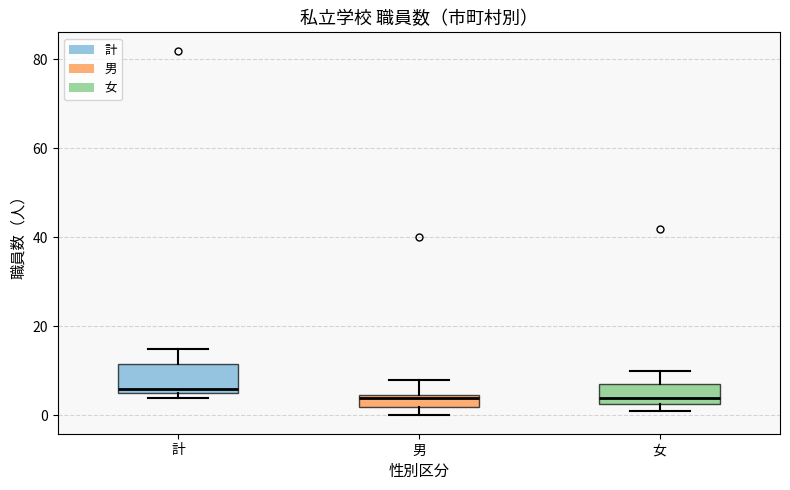

Where is the upper edge of the box for 女 on the y-axis? The values are not printed on the chart, so give them approximately, as read against the axis.

8